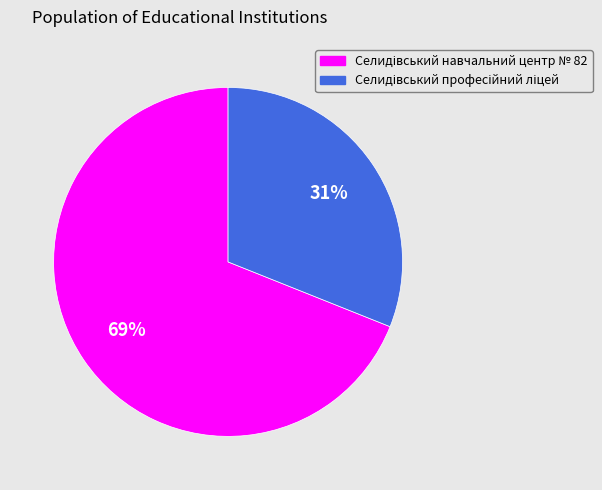

Count the number of slices in the pie.

2